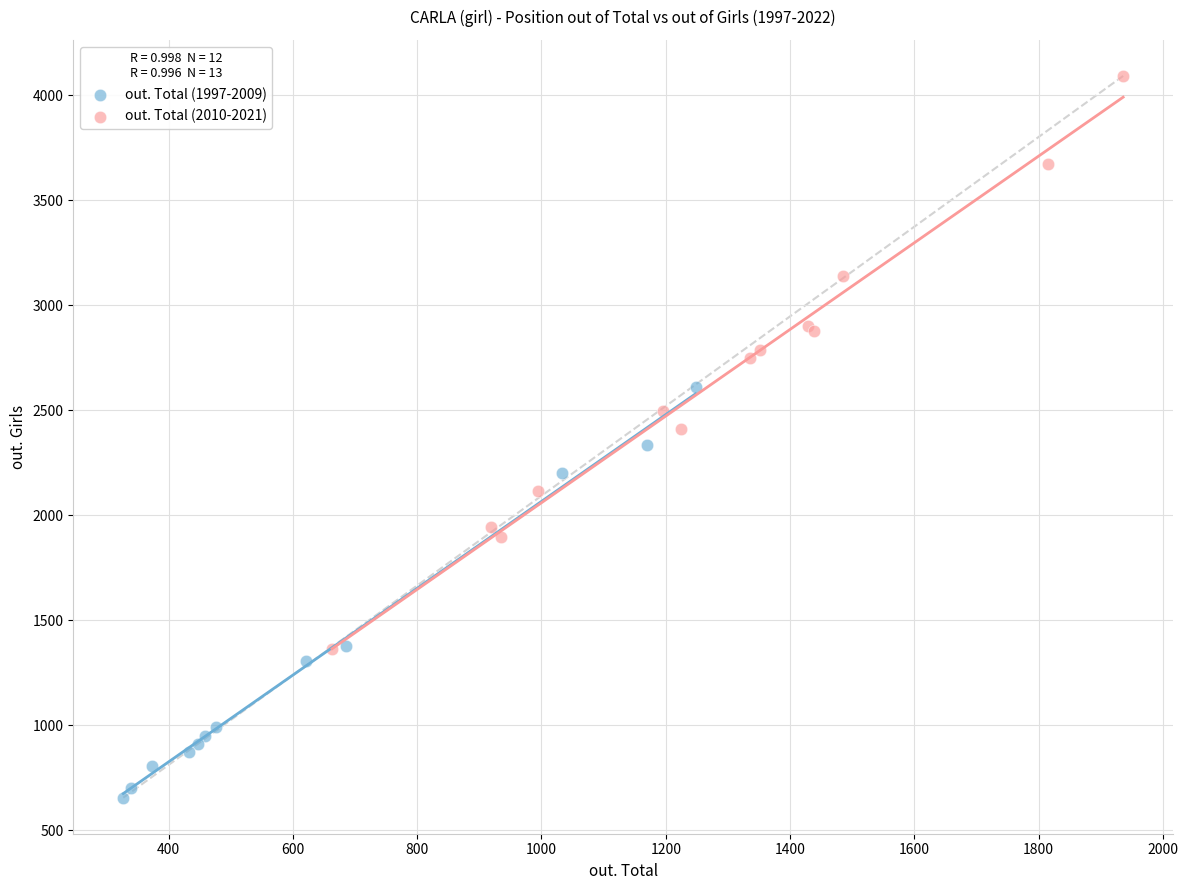

Which series reaches the minimum Y coordinate?

out. Total (1997-2009)